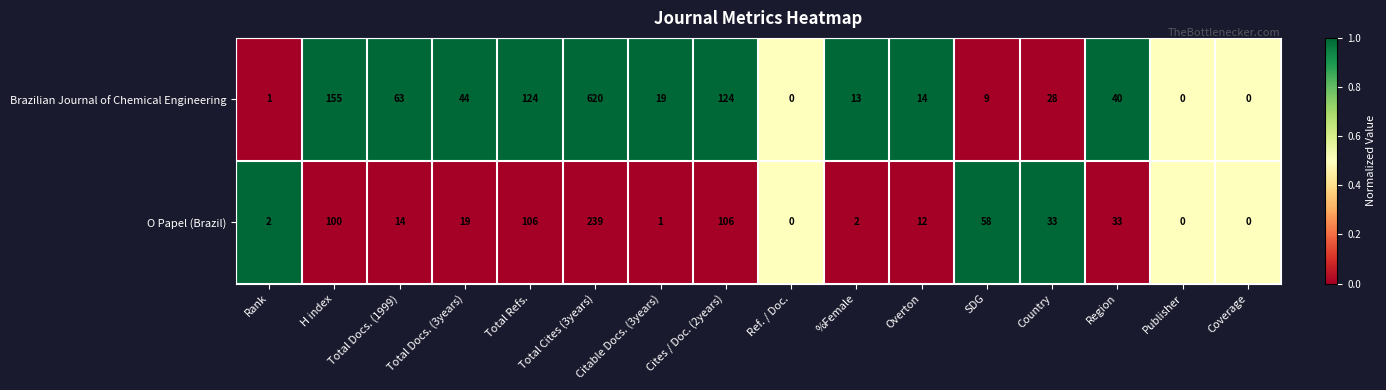

Read the O Papel (Brazil) value at Total Cites (3years), to the nearest 5.

240